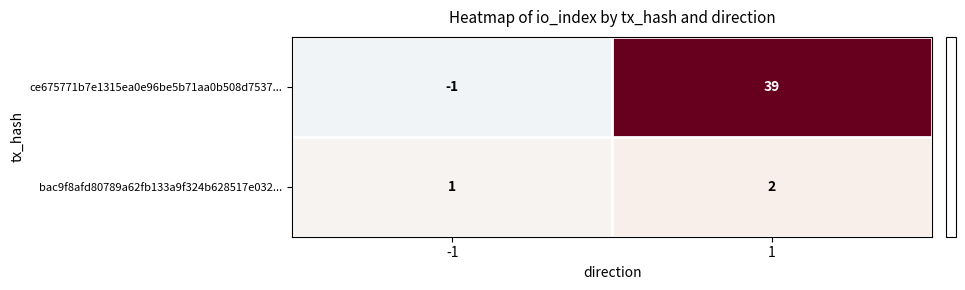

How many categories are shown in the chart?

2